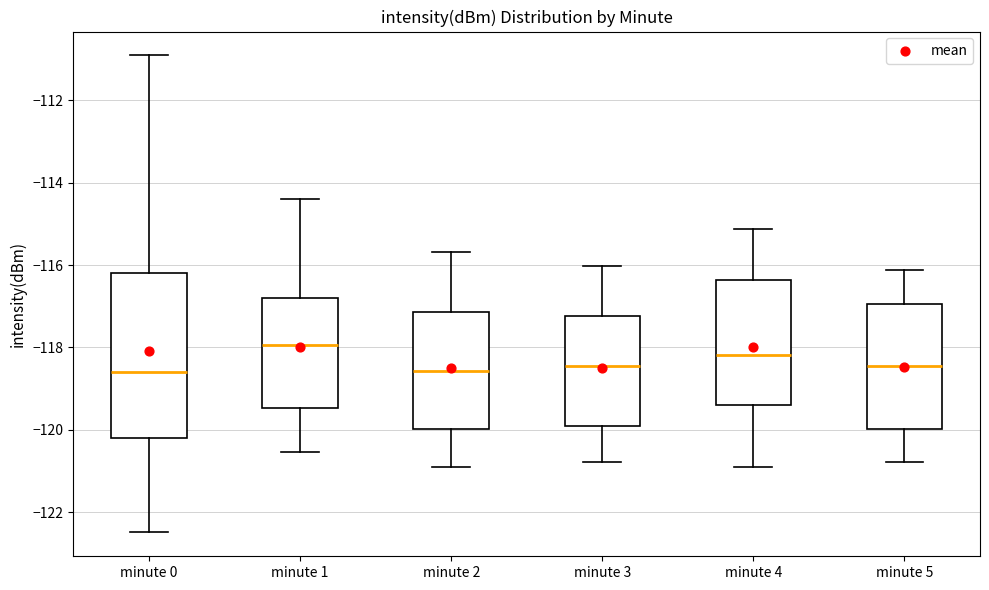

Reading left to right, read every box against the y-axis: the position of its median line, the range the box covers, and the ends of its whiskers. The values are not printed on the chart, so give them approximately, as read against the axis.

minute 0: median -118.6, box -120.2 to -116.2, whiskers -122.4 to -111.0
minute 1: median -118.0, box -119.4 to -116.8, whiskers -120.6 to -114.4
minute 2: median -118.6, box -120.0 to -117.2, whiskers -120.8 to -115.6
minute 3: median -118.4, box -119.8 to -117.2, whiskers -120.8 to -116.0
minute 4: median -118.2, box -119.4 to -116.4, whiskers -121.0 to -115.2
minute 5: median -118.4, box -120.0 to -117.0, whiskers -120.8 to -116.2